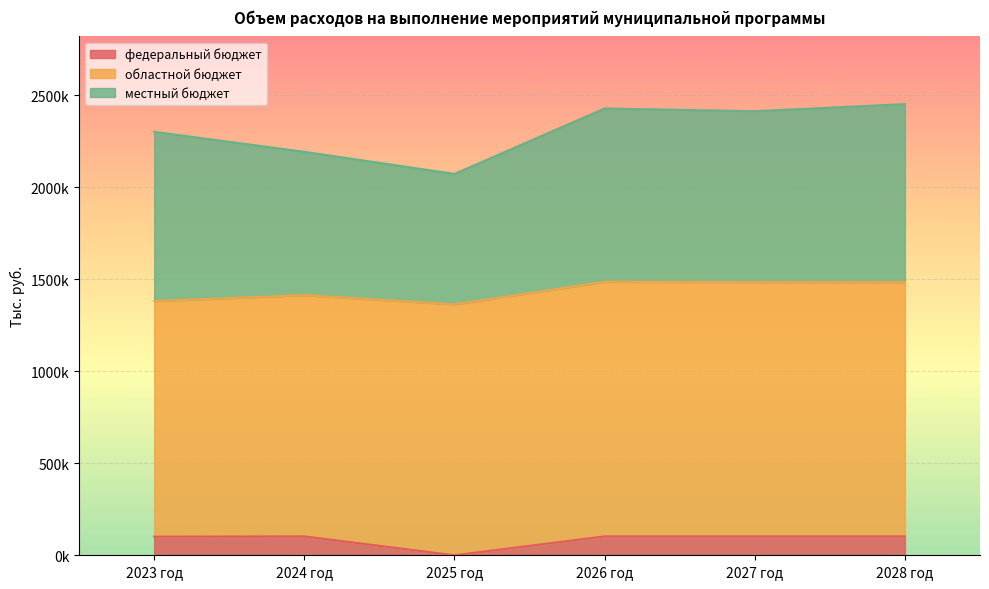

What is the difference between the highest and lowest values at 2025 год?

1363224.9